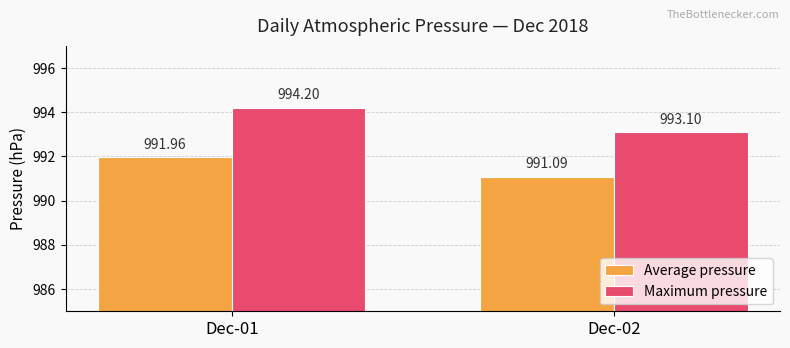

What is the value of the Maximum pressure bar at the 2nd from the left?

993.1